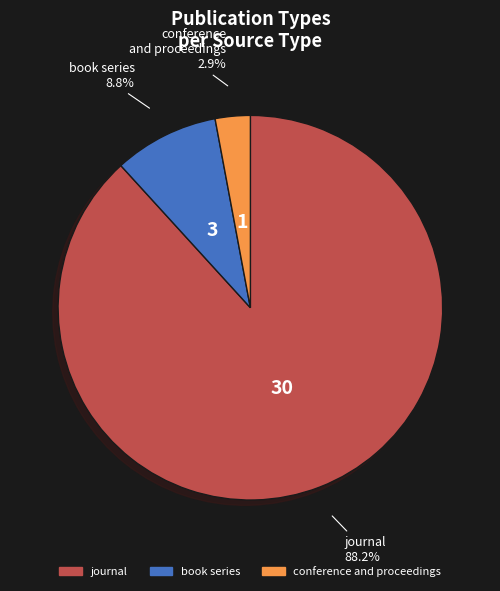

How much of the chart is everything except book series?

91.2%